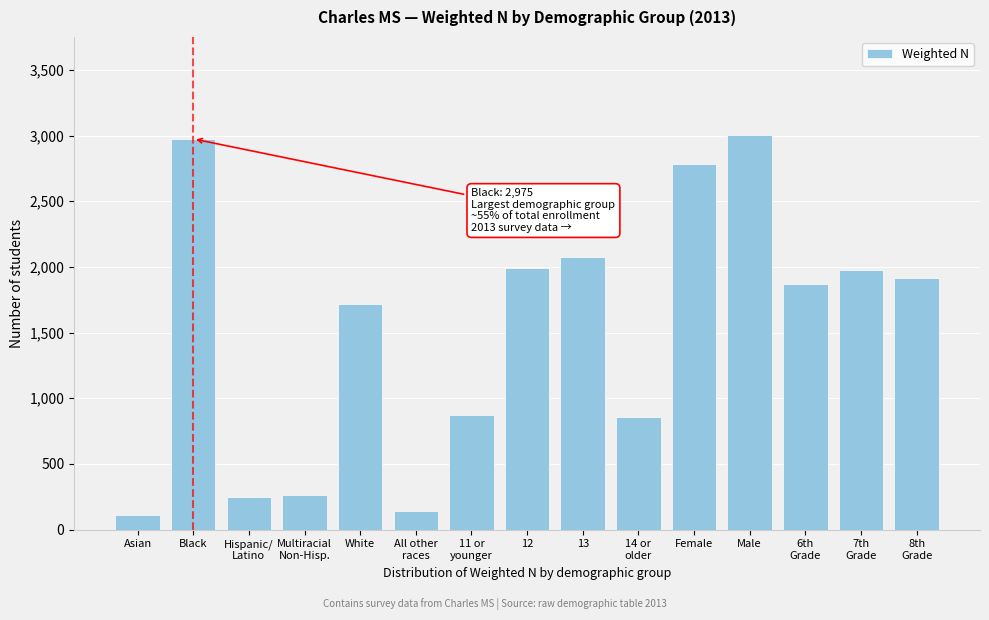

What is the smallest value displayed?

108